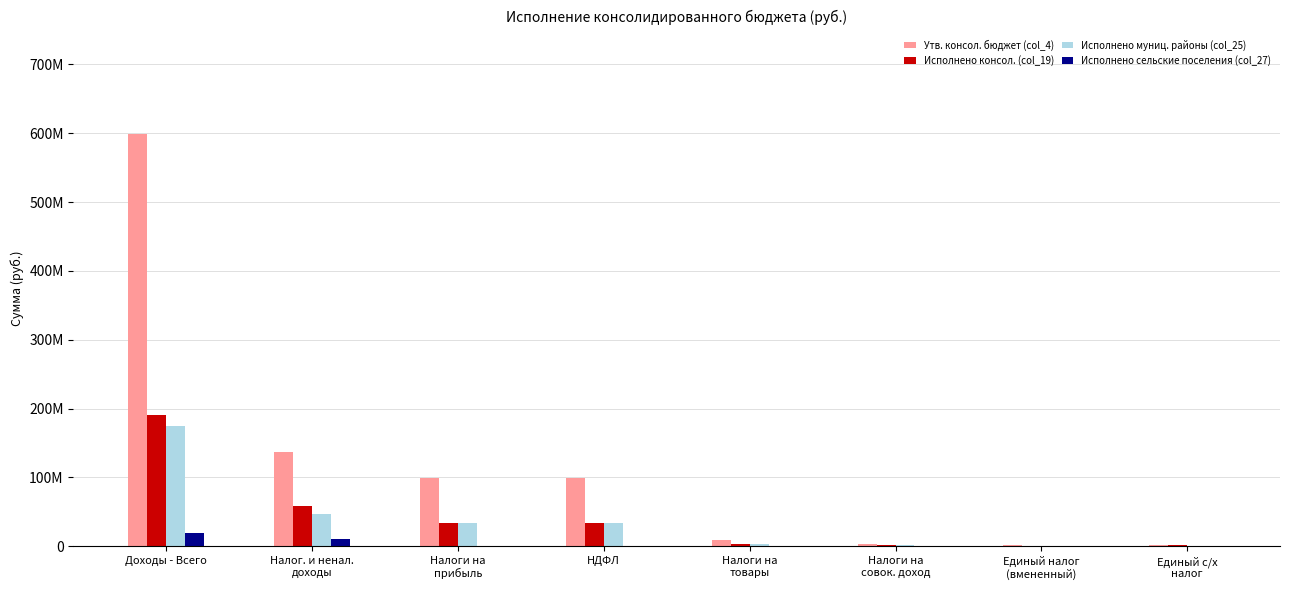

Reading right to left, what are all the values shown in this chart?

Утв. консол. бюджет (col_4): 1530048.0	1760800.0	3355848.0	8515339.0	98963167.0	98963167.0	137022173.0	599201930.4
Исполнено консол. (col_19): 1283988.6	934818.7	2249792.7	2672942.2	34074899.0	34074899.0	58144576.4	190741094.2
Исполнено муниц. районы (col_25): 641994.3	934818.7	1607798.4	2672942.2	33273419.5	33273419.5	47113232.0	174353541.2
Исполнено сельские поселения (col_27): 641994.3	0.0	641994.3	0.0	801479.5	801479.5	11031344.4	18882918.0